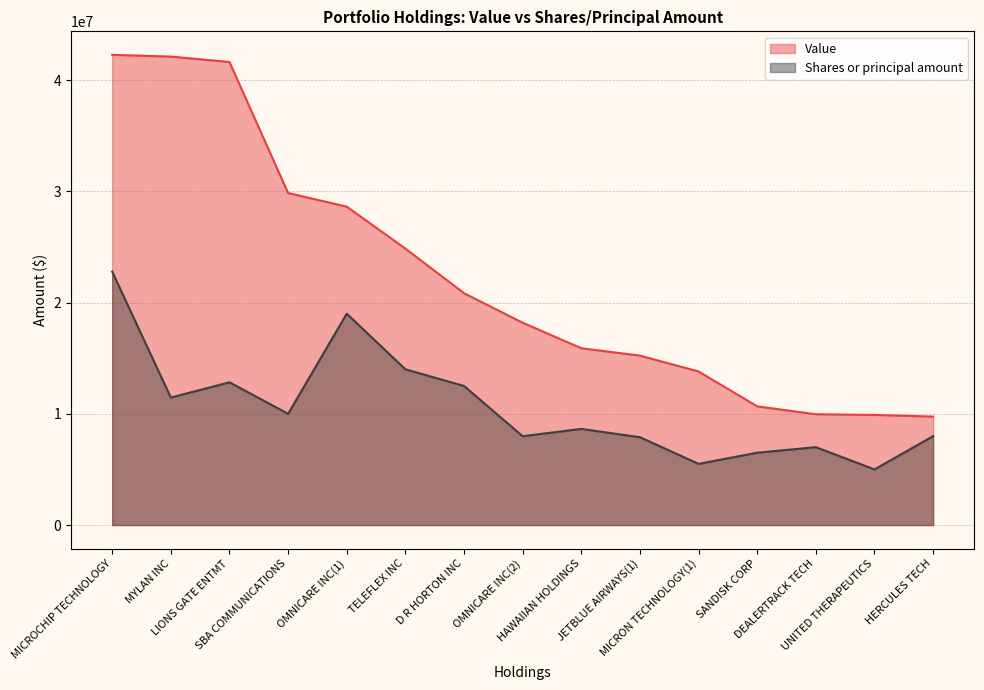

What is the greatest value displayed?

42264000